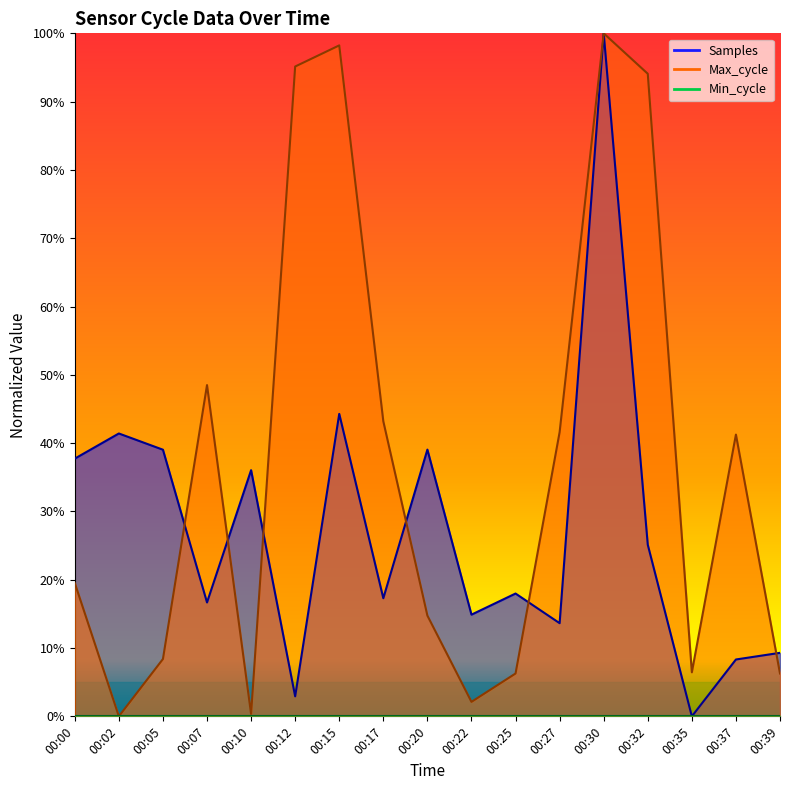

What is the difference between the maximum and minimum values in the Samples series?

1.0